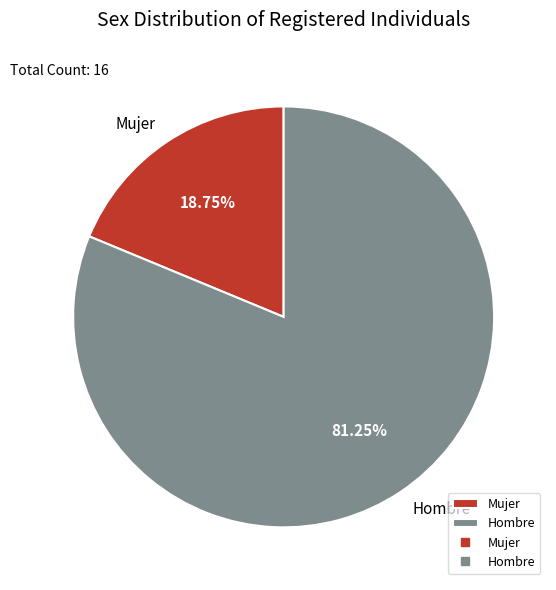

Is the sum of Mujer and Hombre greater than half?

Yes